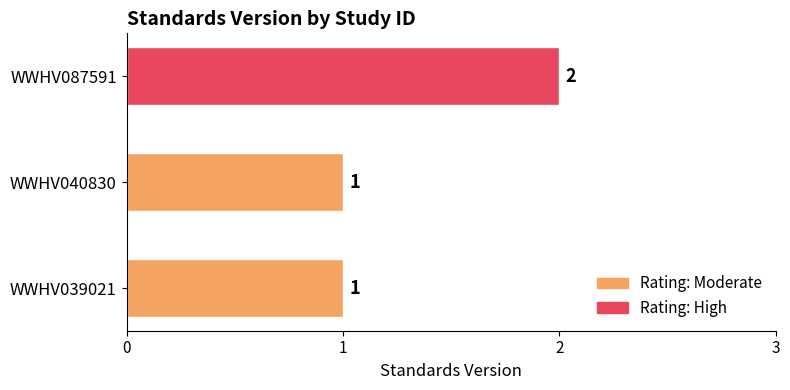

Reading bottom to top, what are all the values shown in this chart?

WWHV039021=1	WWHV040830=1	WWHV087591=2